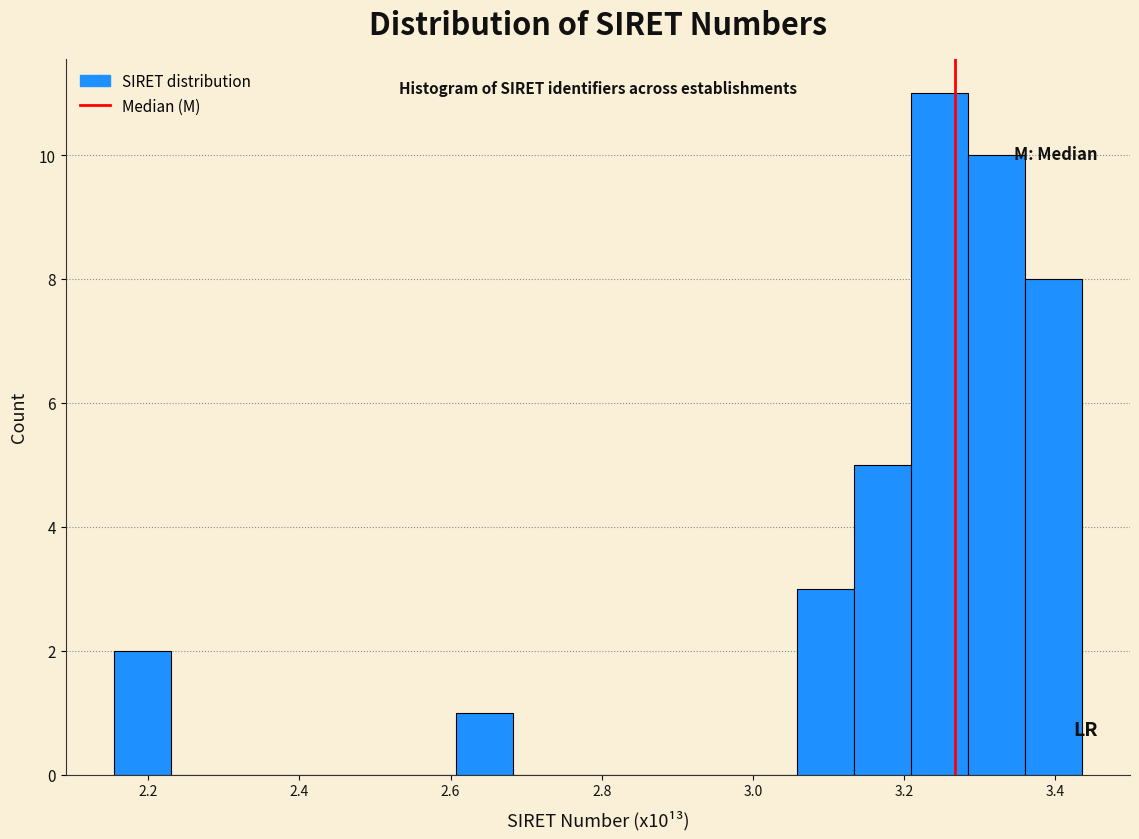

Around what value on the x-axis is the tallest bar? Give the approximate position of its centre, as read against the axis.

3.24